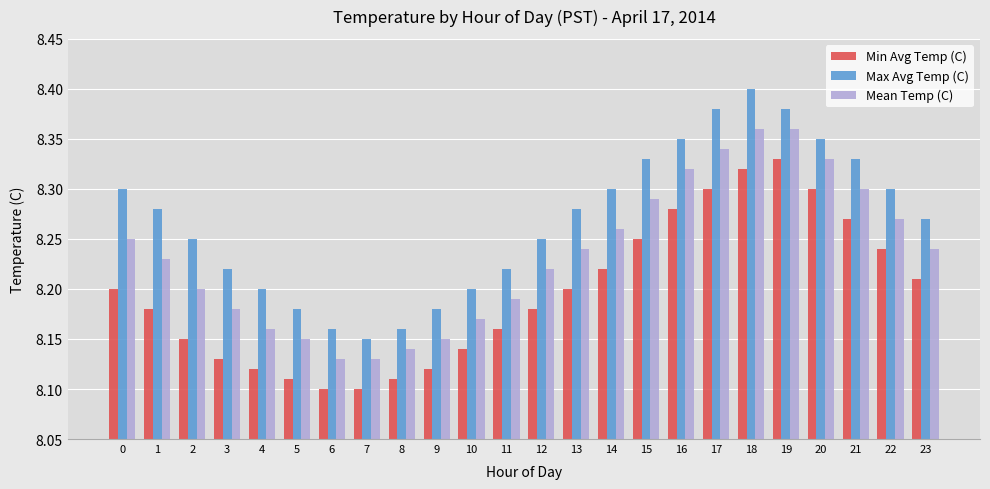

What is the total value across all series at 6?

24.4